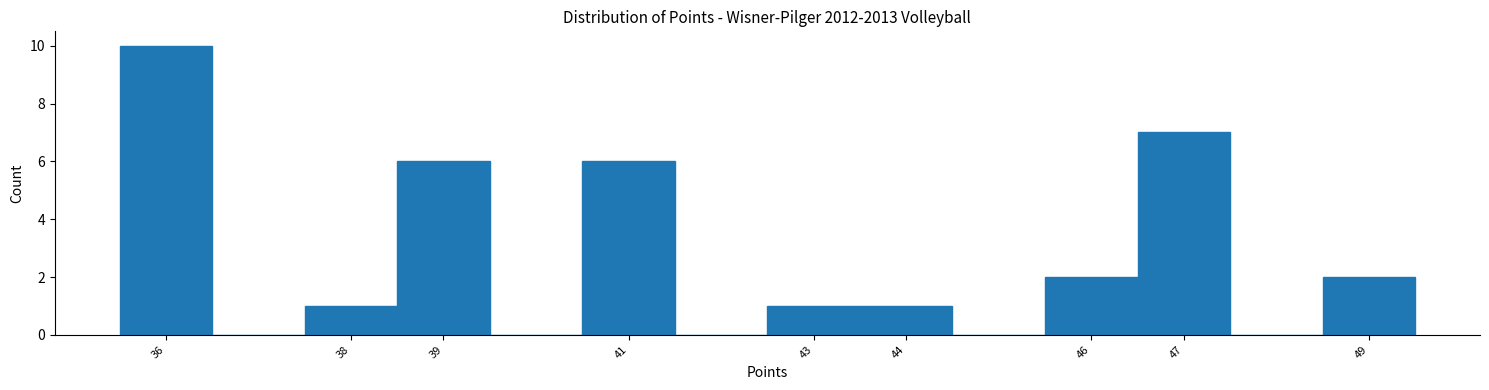

What is the height of the bar covering 43.5 to 44.5 on the x-axis? The values are not printed on the chart, so give them approximately, as read against the axis.

1